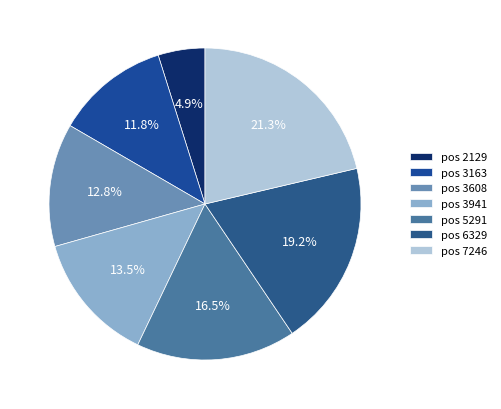

Count the number of slices in the pie.

7